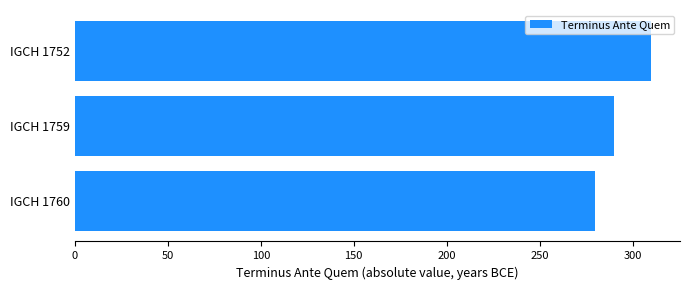

Reading bottom to top, list all the values displayed in this chart.

280	290	310